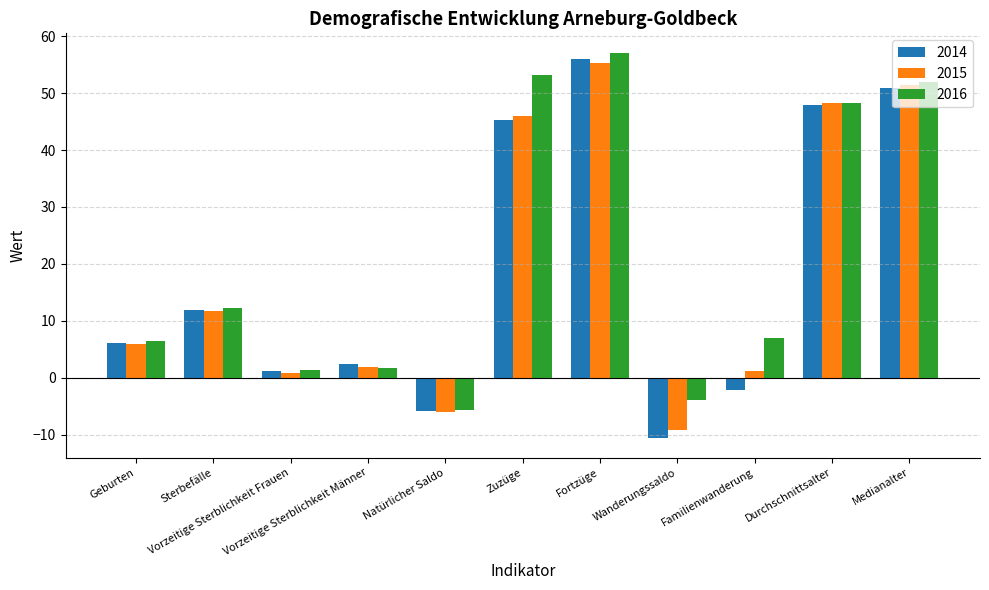

Reading right to left, list all the values displayed in this chart.

2014: 50.9	47.9	-2.1	-10.6	55.9	45.3	-5.8	2.4	1.2	11.9	6.1
2015: 51.5	48.2	1.2	-9.2	55.2	46.0	-6.0	1.9	0.9	11.8	5.9
2016: 51.9	48.3	7.0	-3.9	57.1	53.2	-5.7	1.8	1.3	12.2	6.5